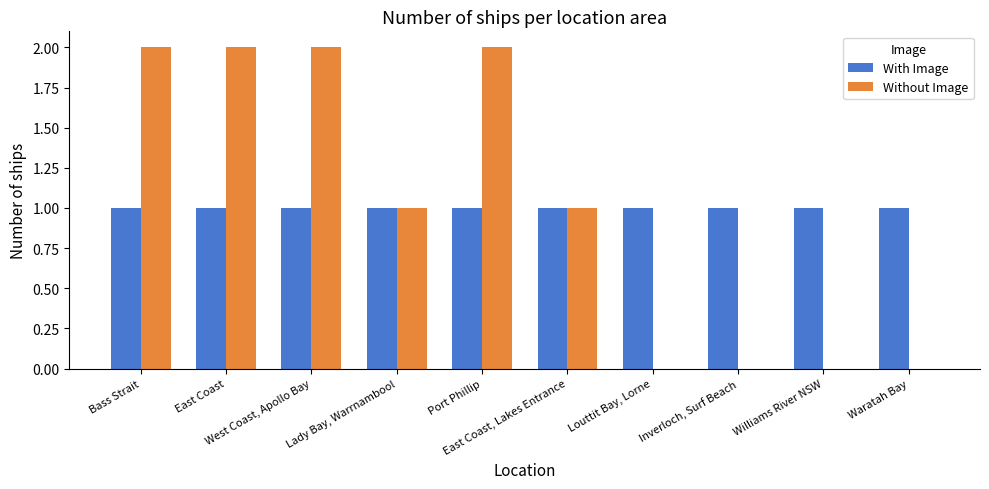

Which series has the widest spread of values?

Without Image